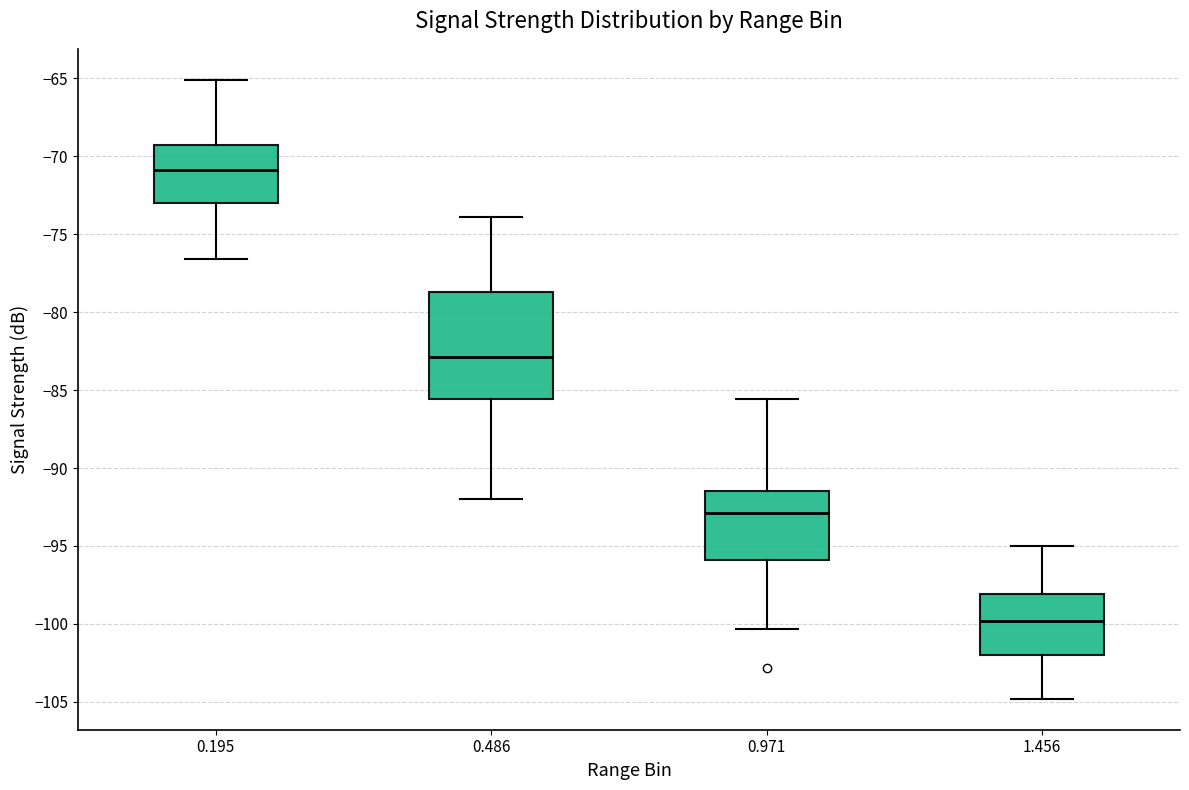

Reading left to right, transcribe this box plot: for each box, give where its median line is, the range the box spans, and where its two whiskers end, as read against the y-axis. The values are not printed on the chart, so give them approximately, as read against the axis.

0.195: median -71.0, box -73.0 to -69.5, whiskers -76.5 to -65.0
0.486: median -83.0, box -85.5 to -78.5, whiskers -92.0 to -74.0
0.971: median -93.0, box -96.0 to -91.5, whiskers -100.5 to -85.5
1.456: median -100.0, box -102.0 to -98.0, whiskers -105.0 to -95.0